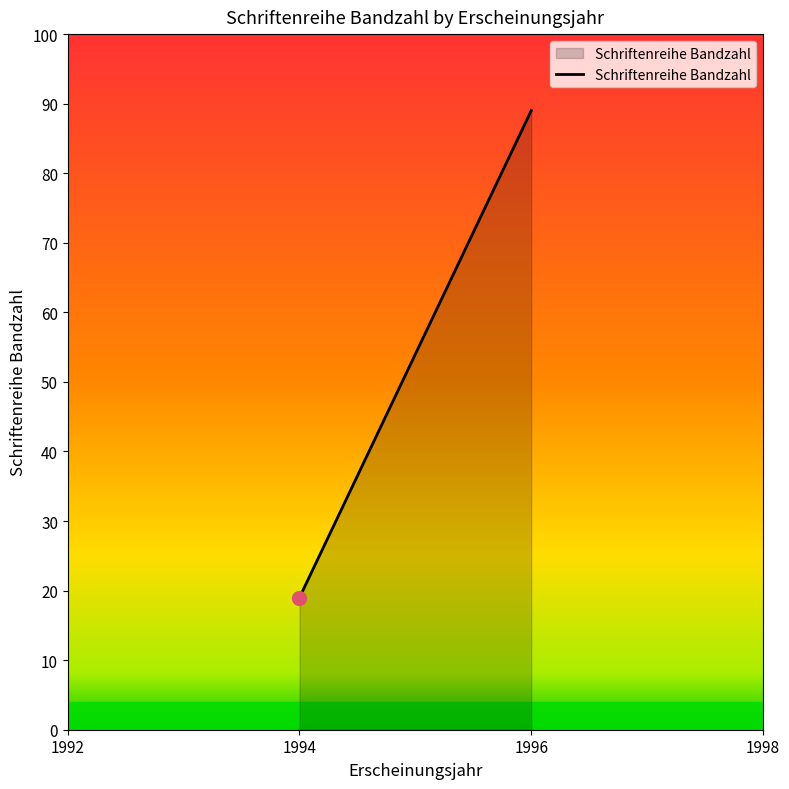

The value at 1994 is 8. True or false?

False